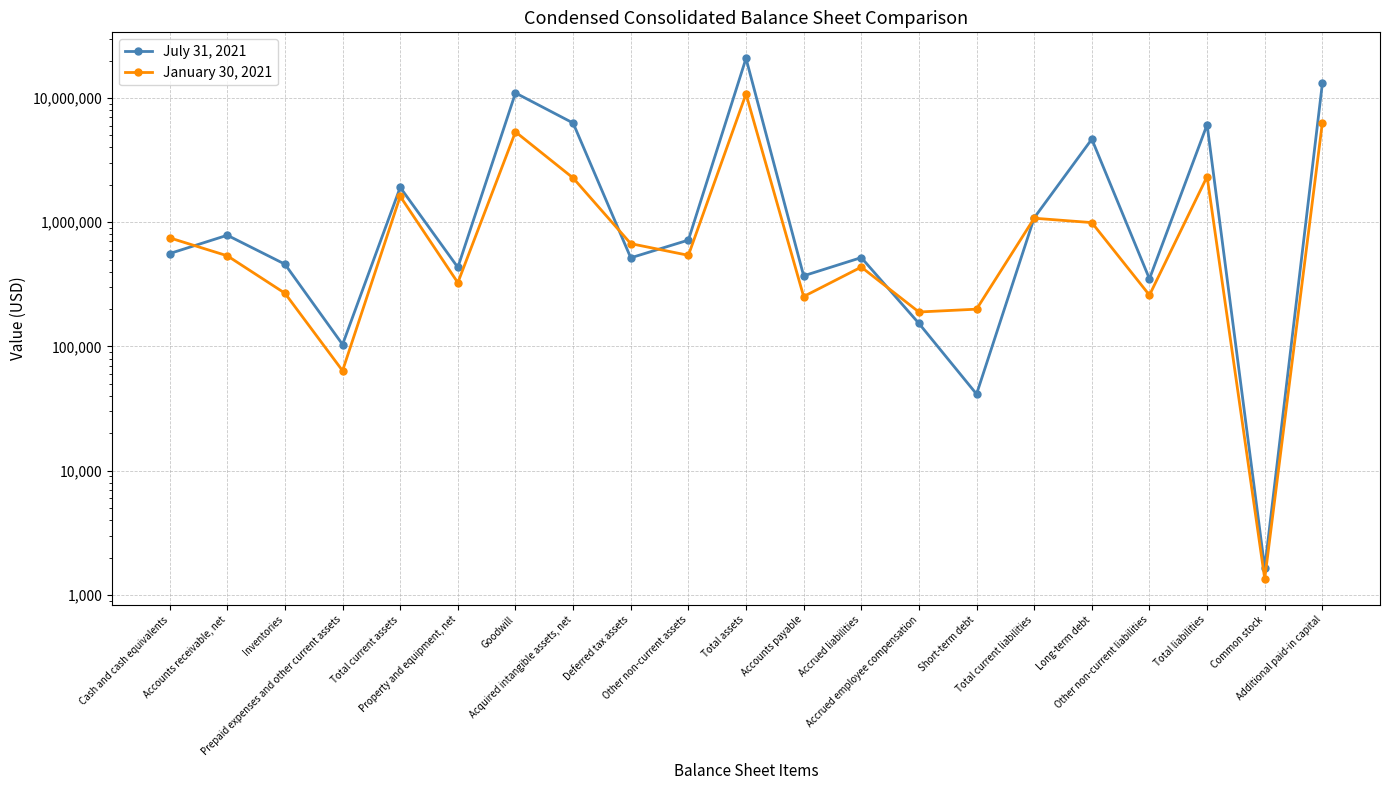

List the series in order of their overall mean, highest first.

July 31, 2021, January 30, 2021